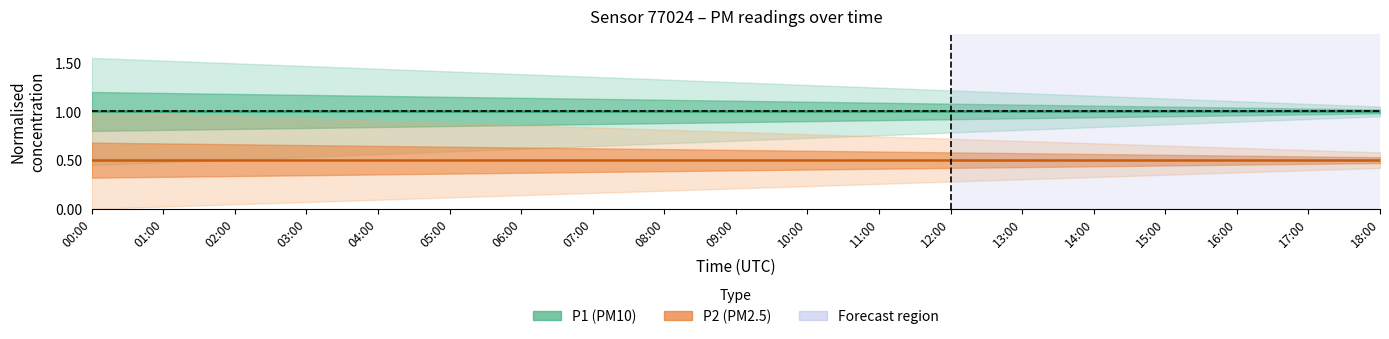

Rank the series at 08:00 from highest to lowest value.

P1 (PM10), P2 (PM2.5)